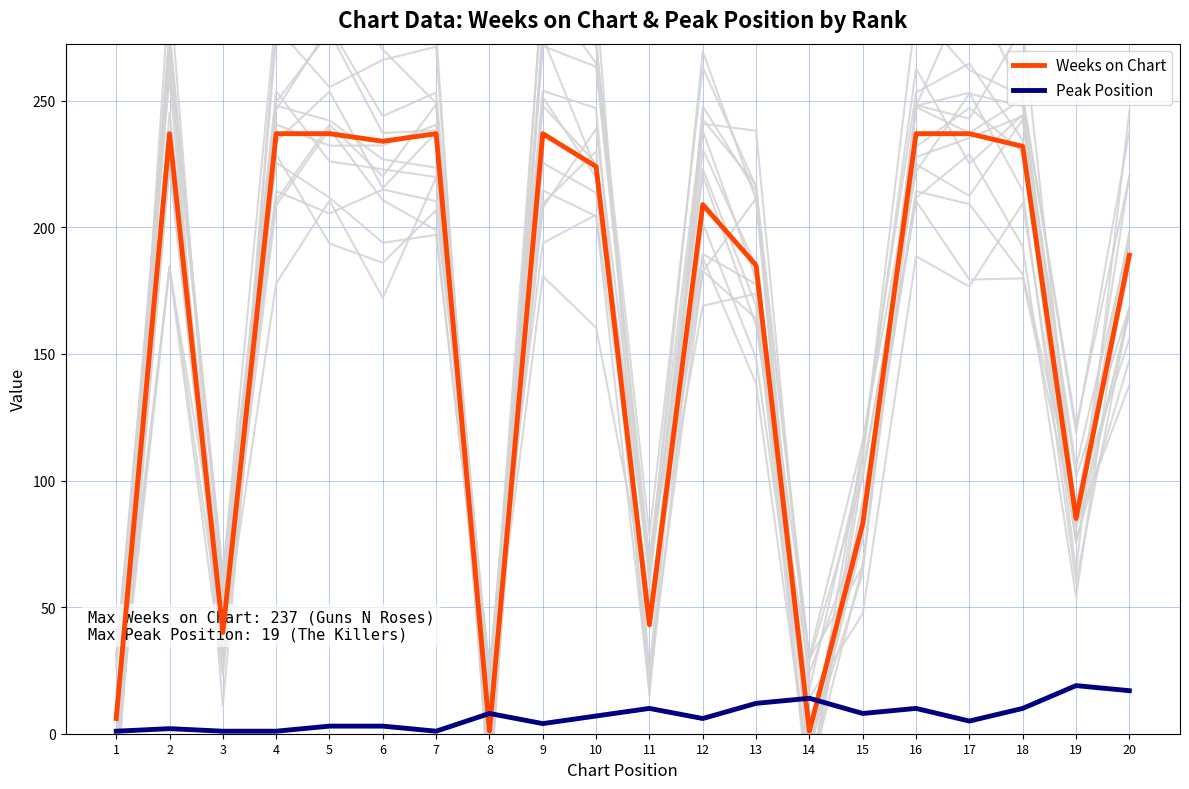

What is the total value across all series at 2?

514.9